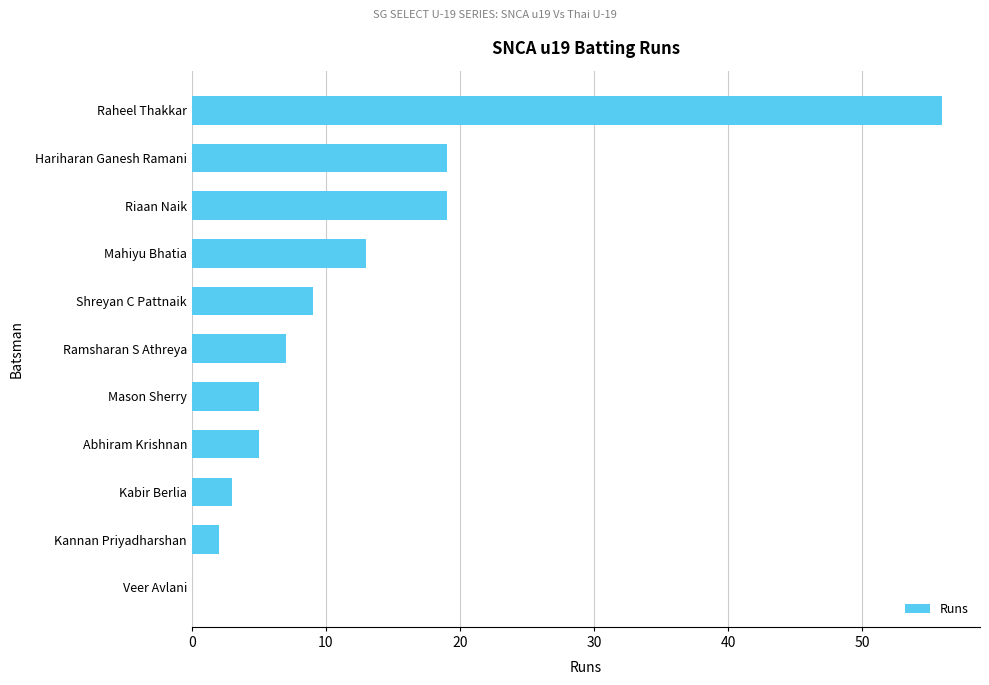

What is the change in value from Shreyan C Pattnaik to Mahiyu Bhatia?

+4